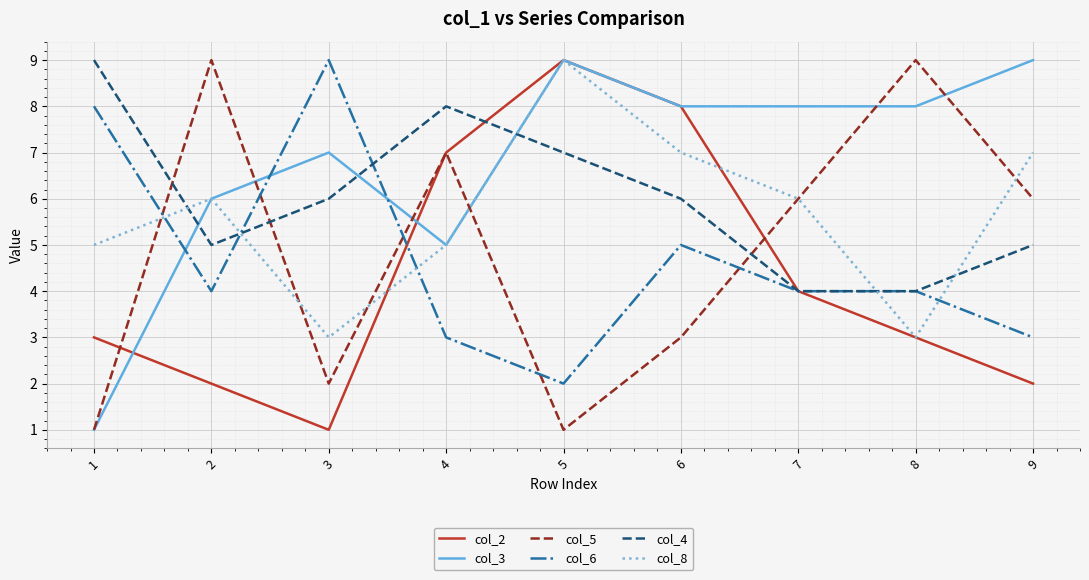

Between which two adjacent categories do col_6 and col_5 first intersect?

1 and 2